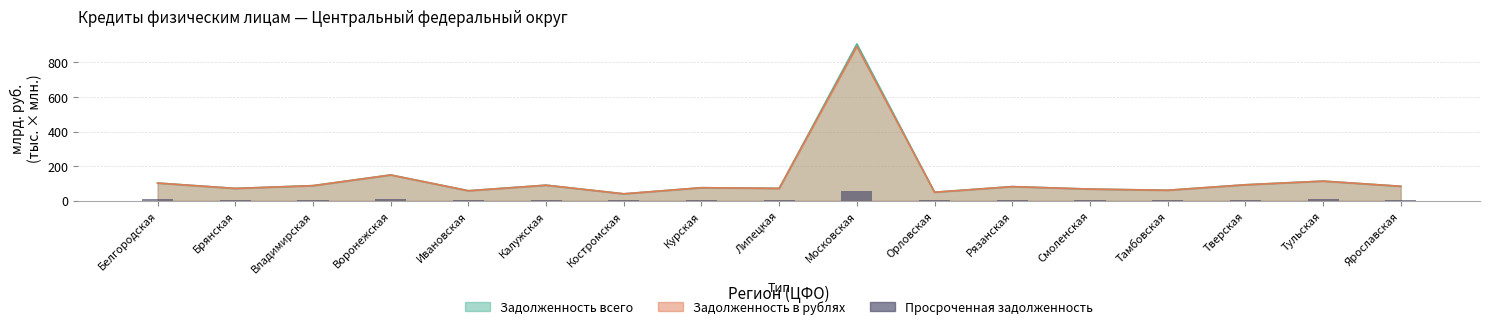

What is the value of the 1st bar from the left?

7.7